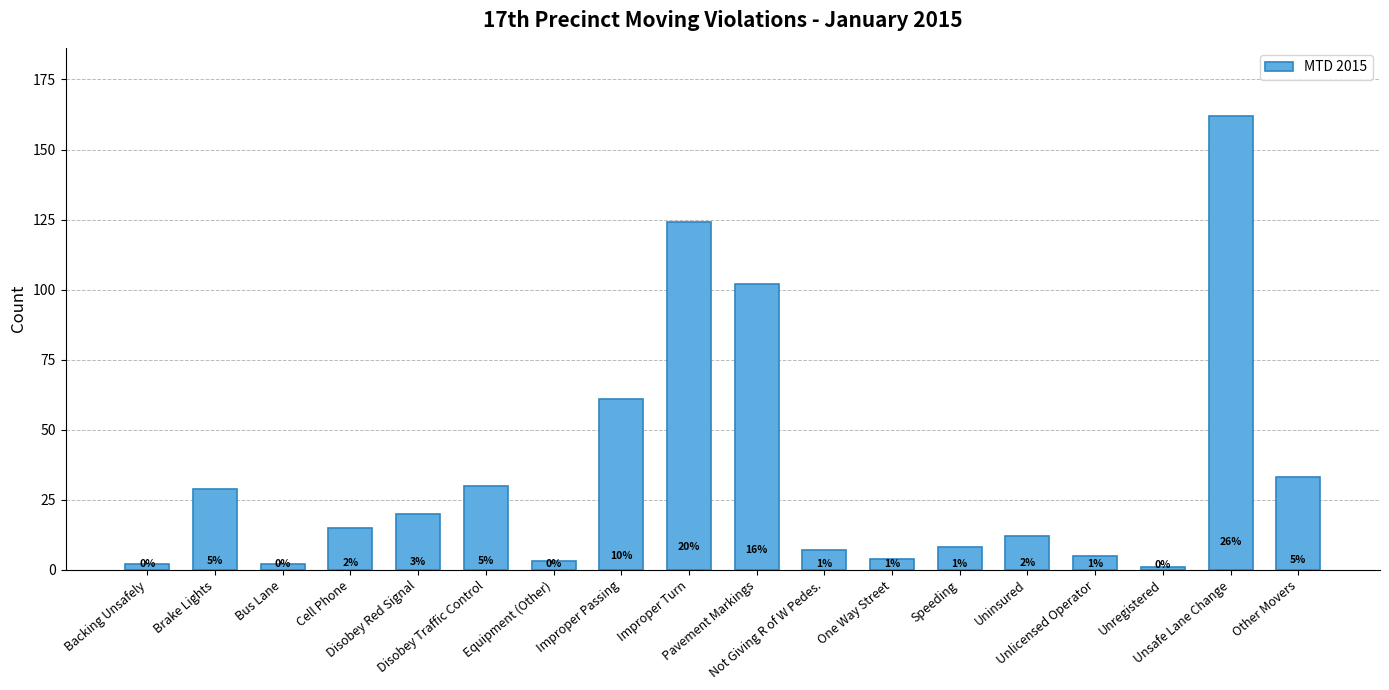

What is the difference between the second highest and second lowest values?

122